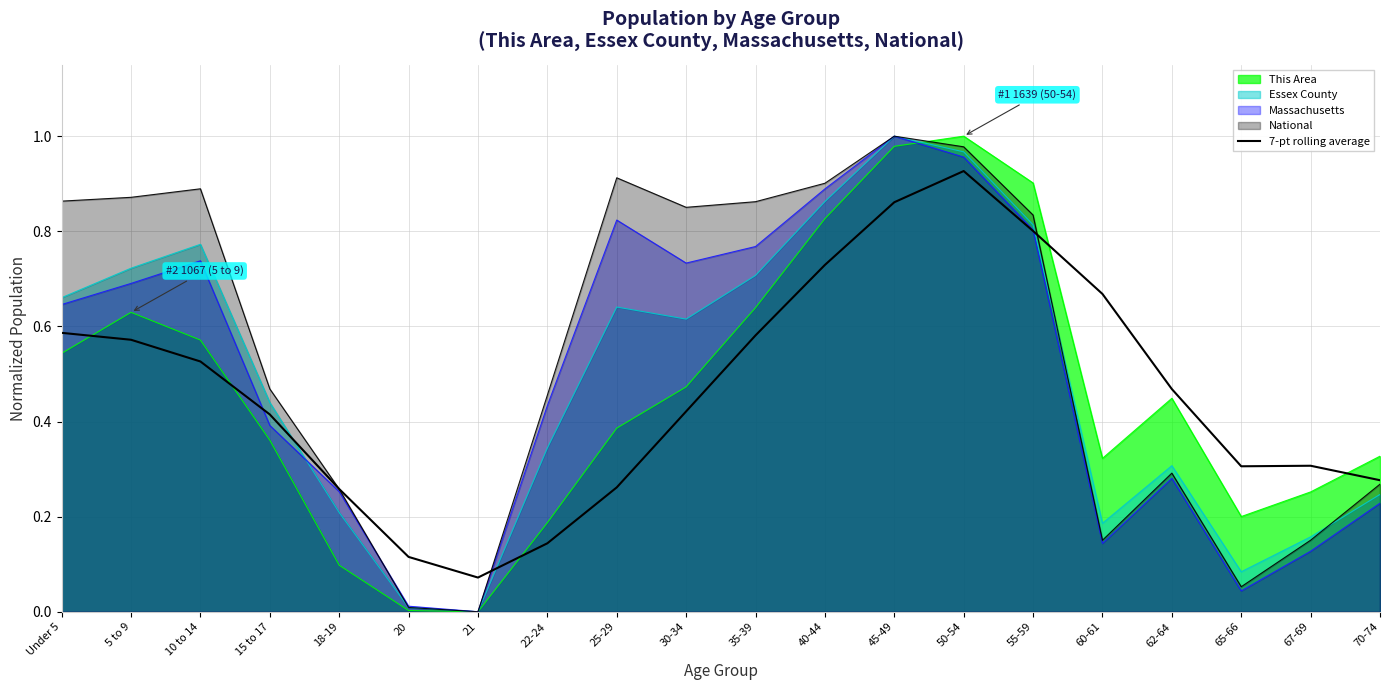

Where is the data nearest to the value 0?

21